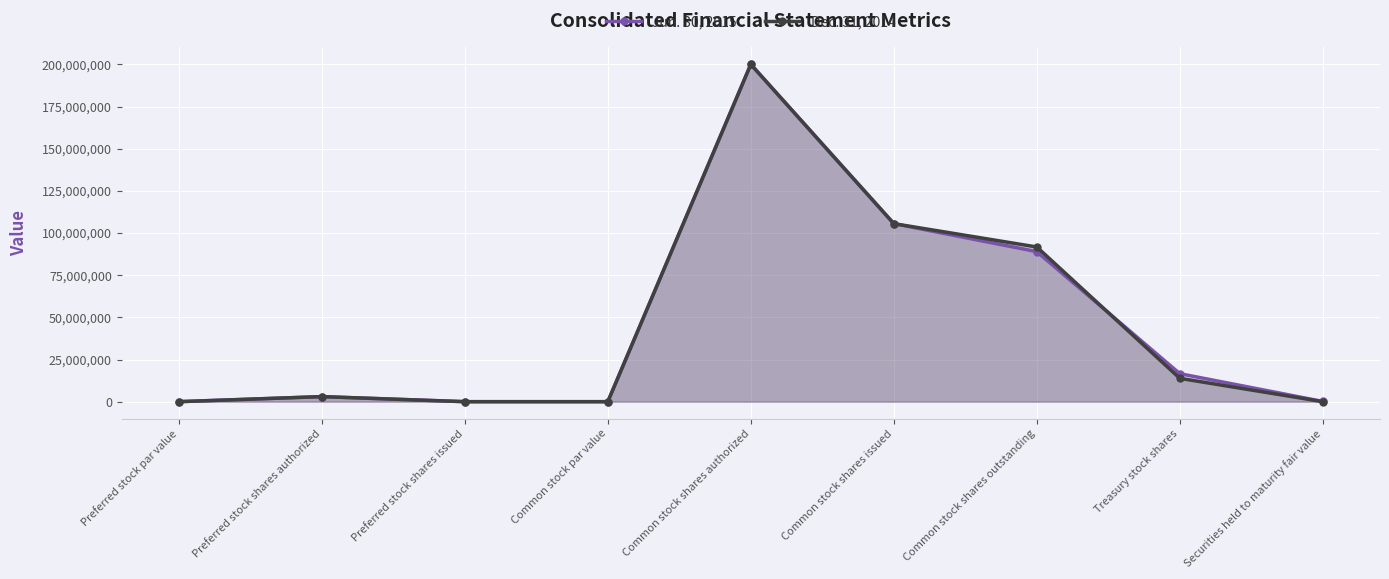

At which label does Dec. 31, 2014 reach its peak?

Common stock shares authorized